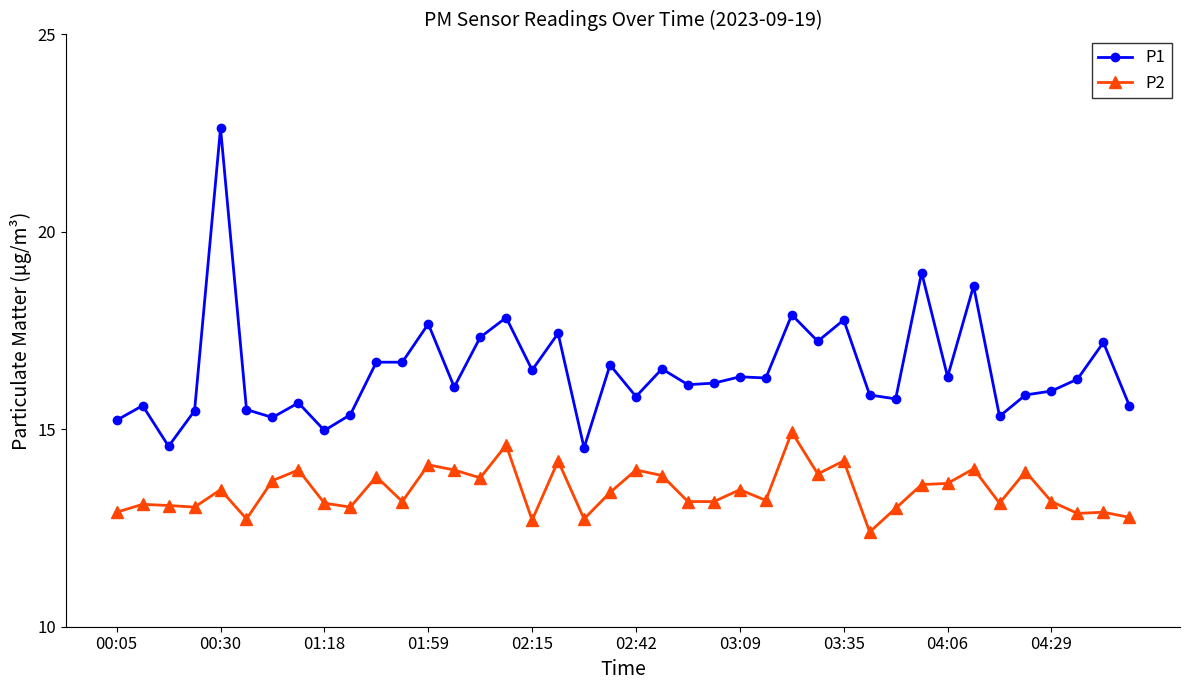

Which series has the widest spread of values?

P1